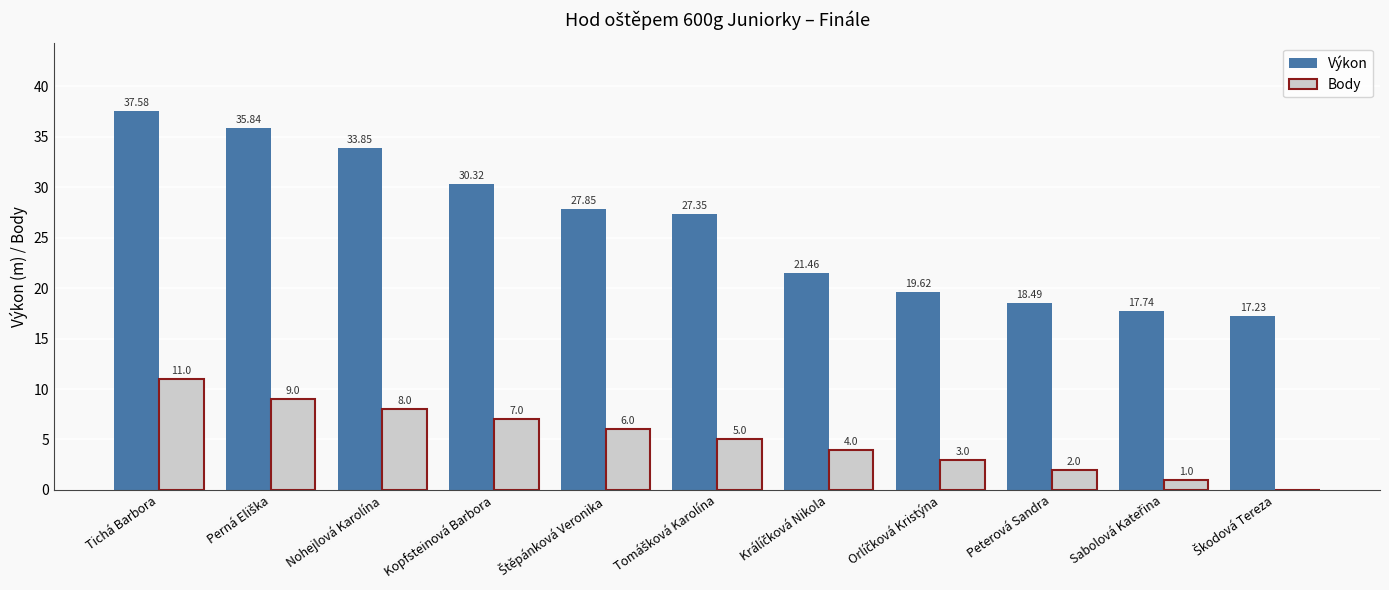

What is the sum of all Body values?

56.0